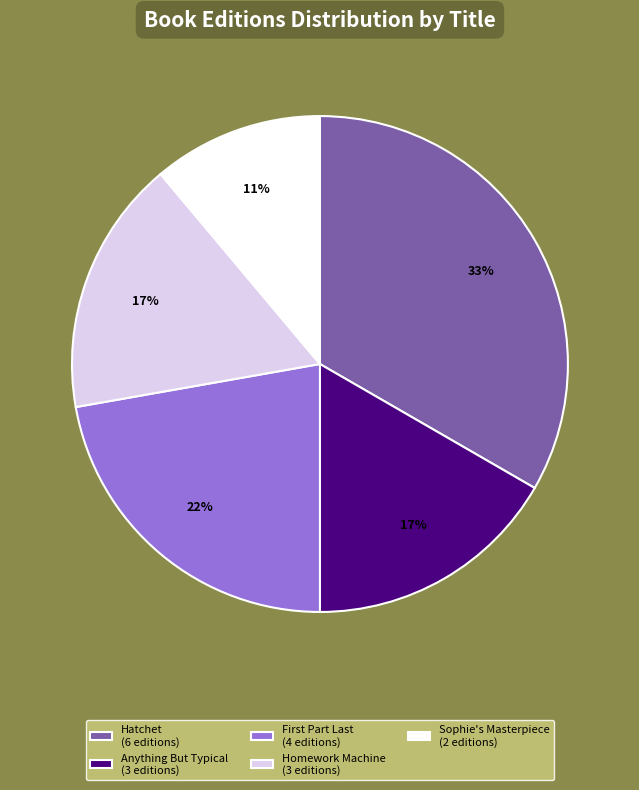

Combined, do Sophie's Masterpiece (2 editions) and Anything But Typical (3 editions) account for over 50%?

No